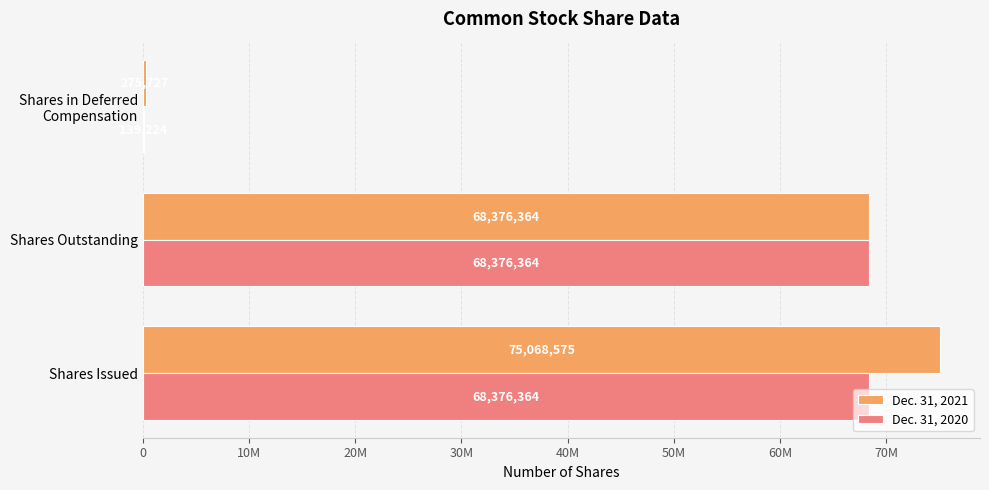

What are all the series names shown in the legend?

Dec. 31, 2021, Dec. 31, 2020